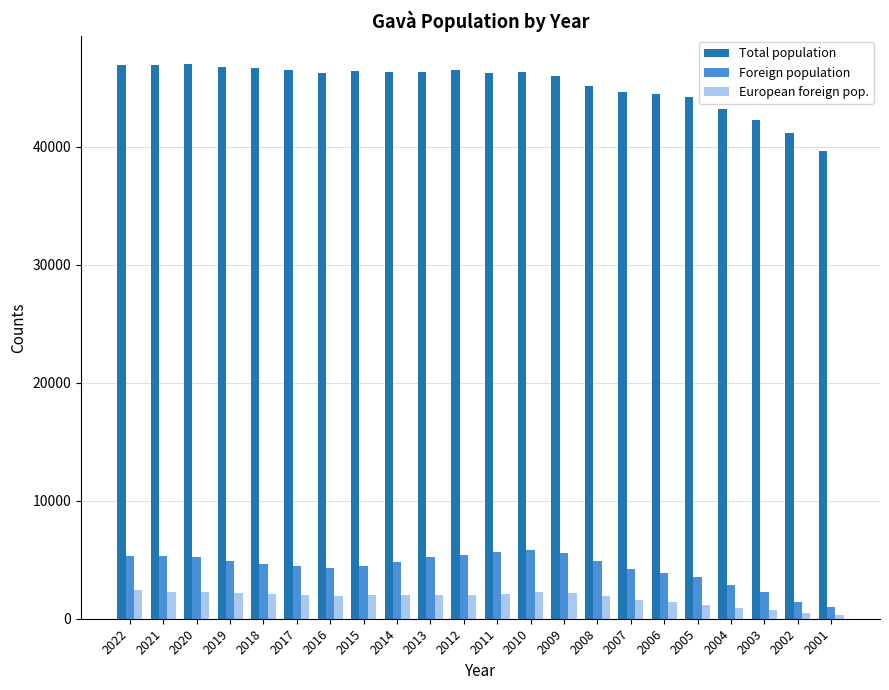

Which series has the largest total across all categories?

Total population